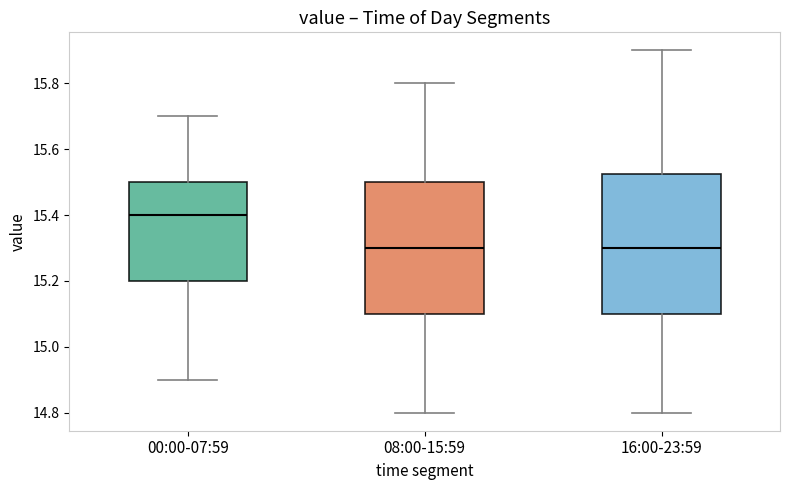

Reading left to right, transcribe this box plot: for each box, give where its median line is, the range the box spans, and where its two whiskers end, as read against the y-axis. The values are not printed on the chart, so give them approximately, as read against the axis.

00:00-07:59: median 15.40, box 15.20 to 15.50, whiskers 14.90 to 15.70
08:00-15:59: median 15.30, box 15.10 to 15.50, whiskers 14.80 to 15.80
16:00-23:59: median 15.30, box 15.10 to 15.52, whiskers 14.80 to 15.90